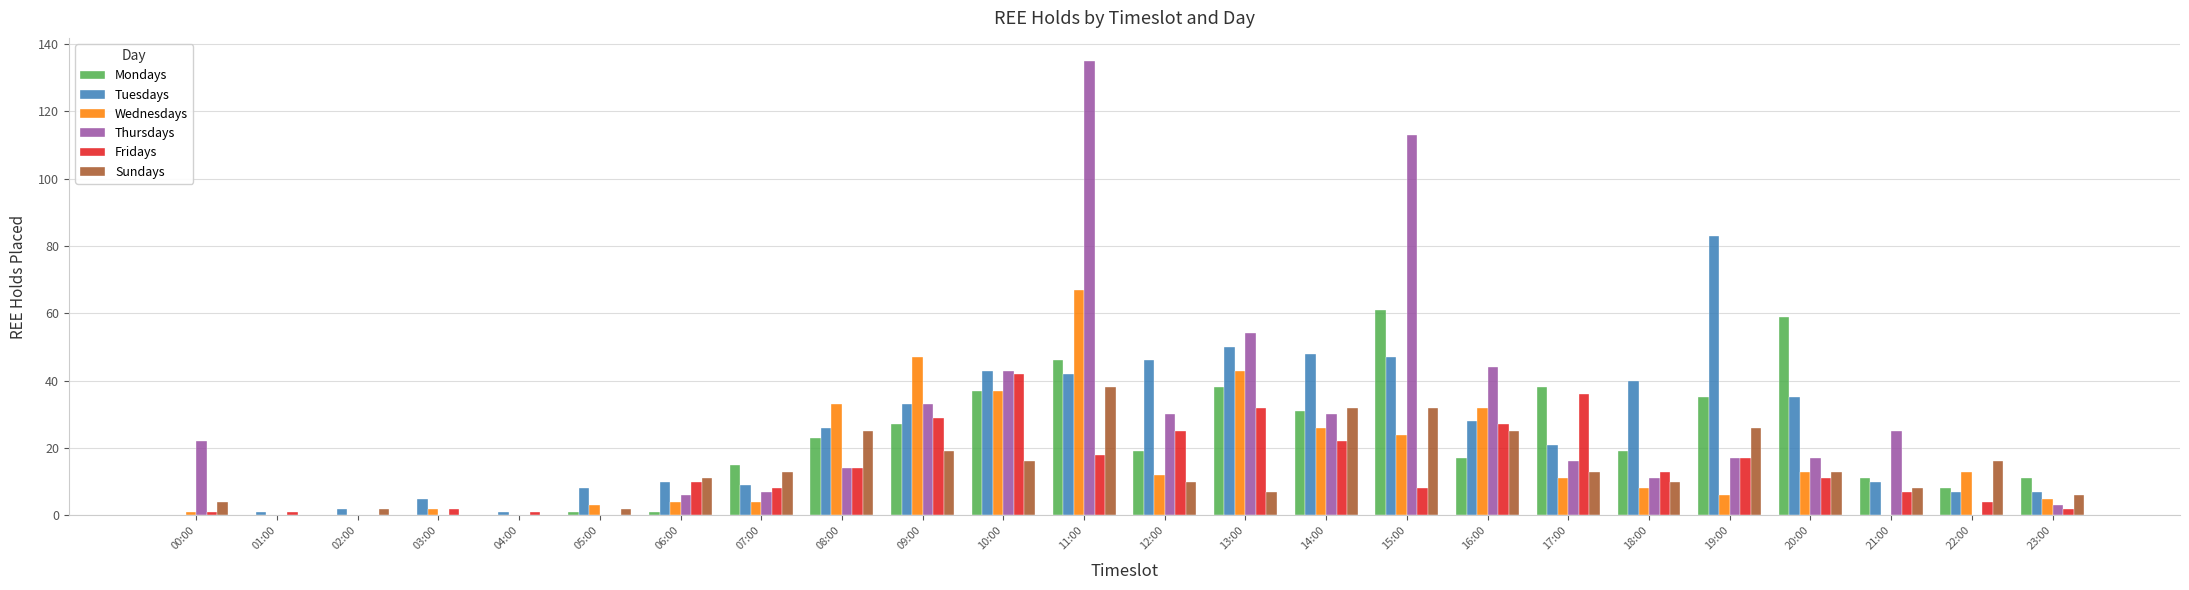

Count the number of data series in this chart.

6